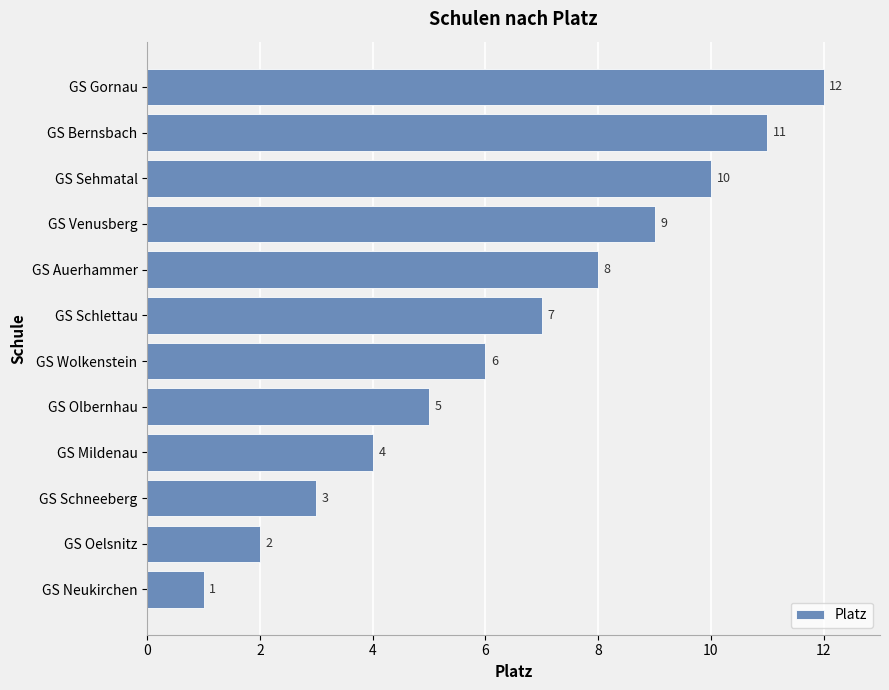

Between GS Bernsbach and GS Schlettau, which is larger?

GS Bernsbach